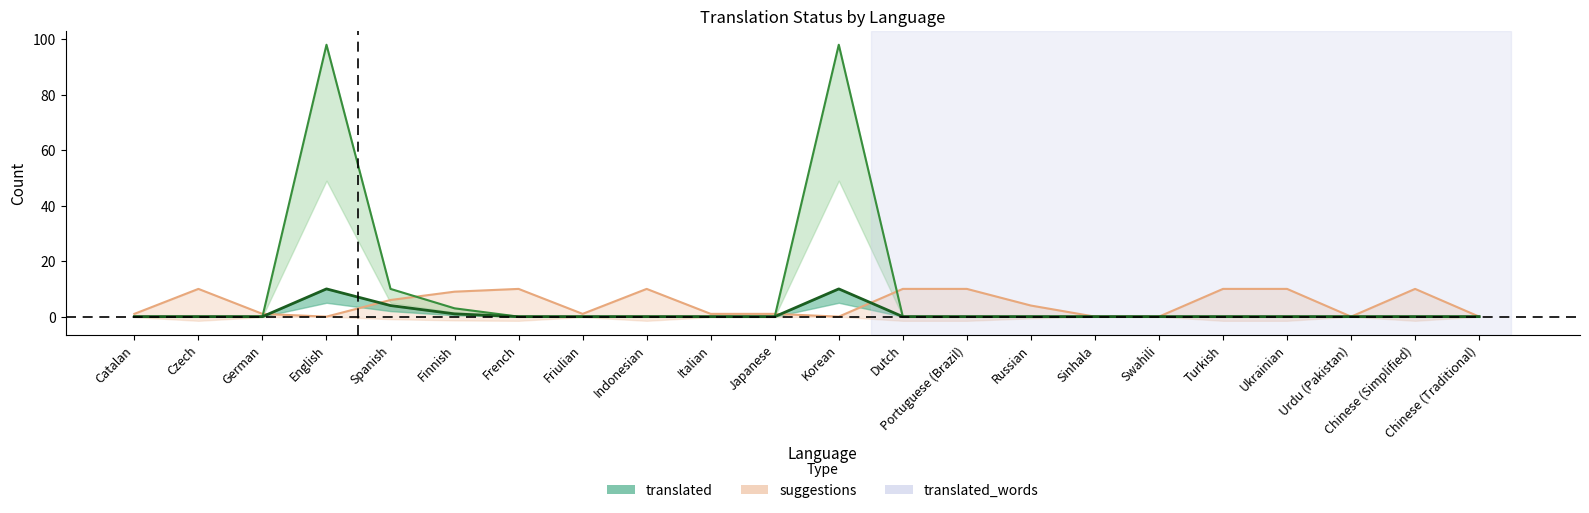

What are all the series names shown in the legend?

translated, translated_words, suggestions